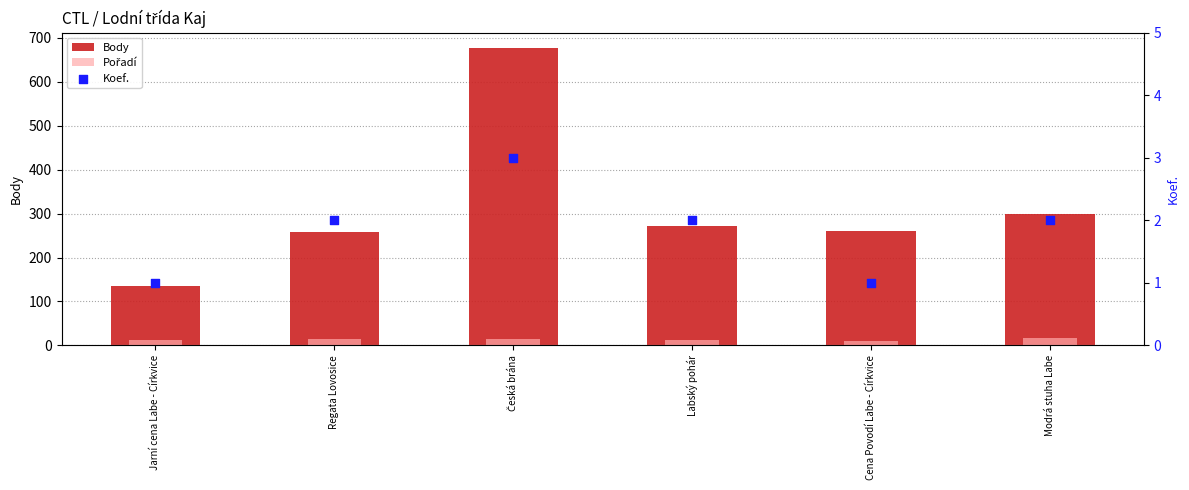

Which series has the largest total across all categories?

Body